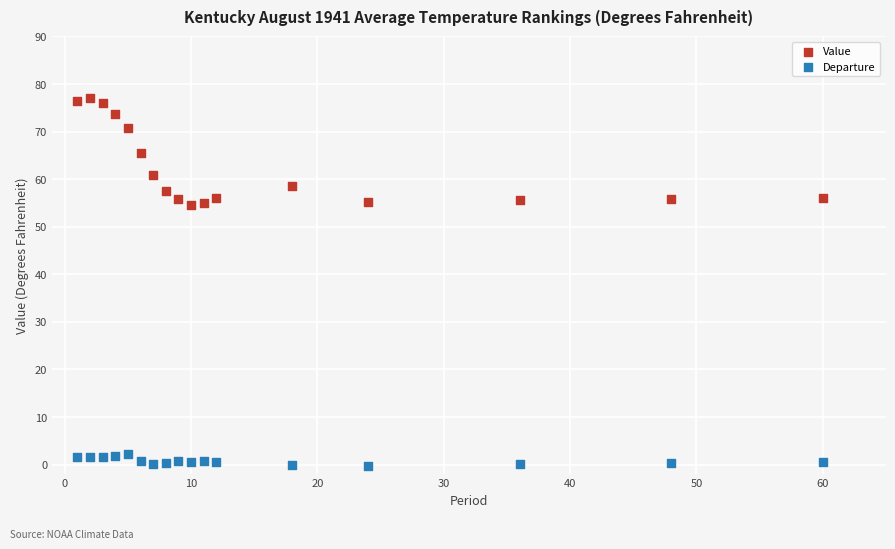

Across all data points, what is the range of Y values (max minus min)?

77.5